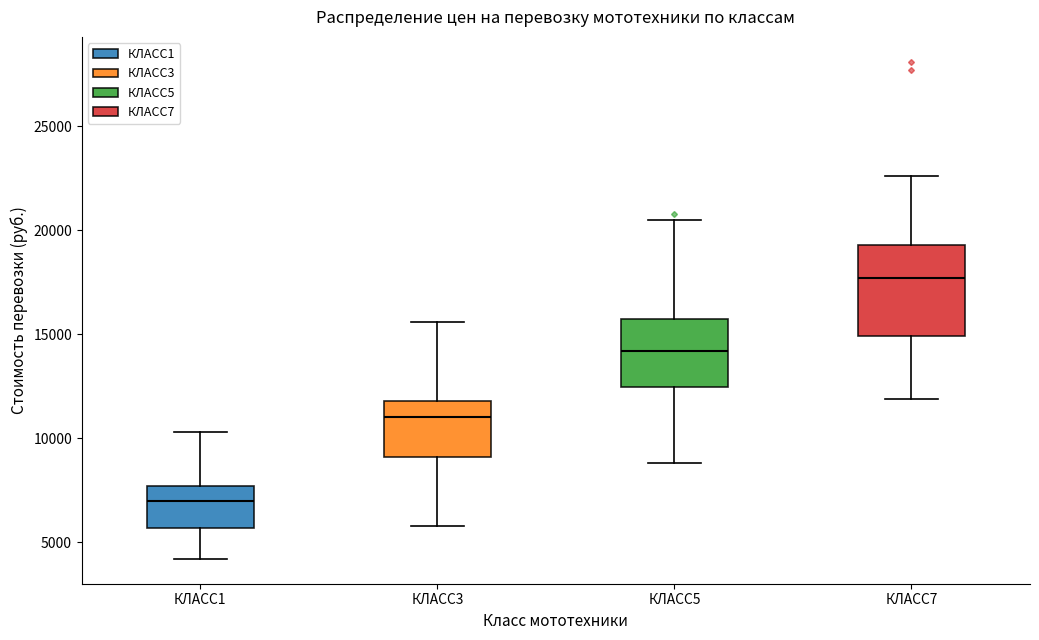

Reading left to right, read every box against the y-axis: the position of its median line, the range the box covers, and the ends of its whiskers. The values are not printed on the chart, so give them approximately, as read against the axis.

КЛАСС1: median 7000, box 5500 to 7500, whiskers 4000 to 10500
КЛАСС3: median 11000, box 9000 to 12000, whiskers 6000 to 15500
КЛАСС5: median 14000, box 12500 to 16000, whiskers 9000 to 20500
КЛАСС7: median 17500, box 15000 to 19500, whiskers 12000 to 22500